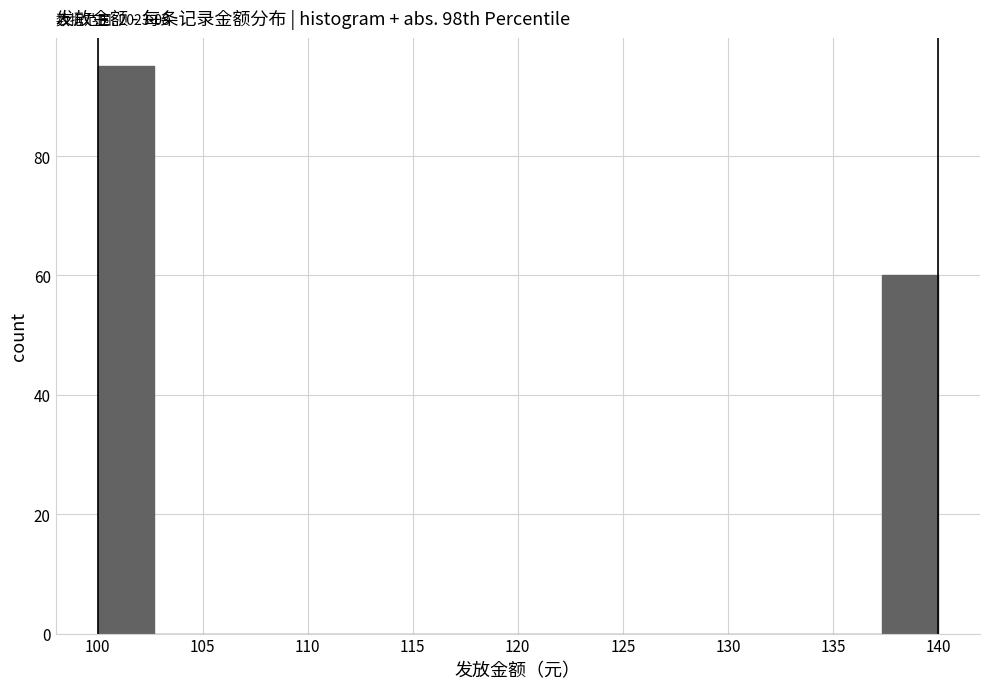

Which range on the x-axis has the tallest bar?

100.0 to 102.5